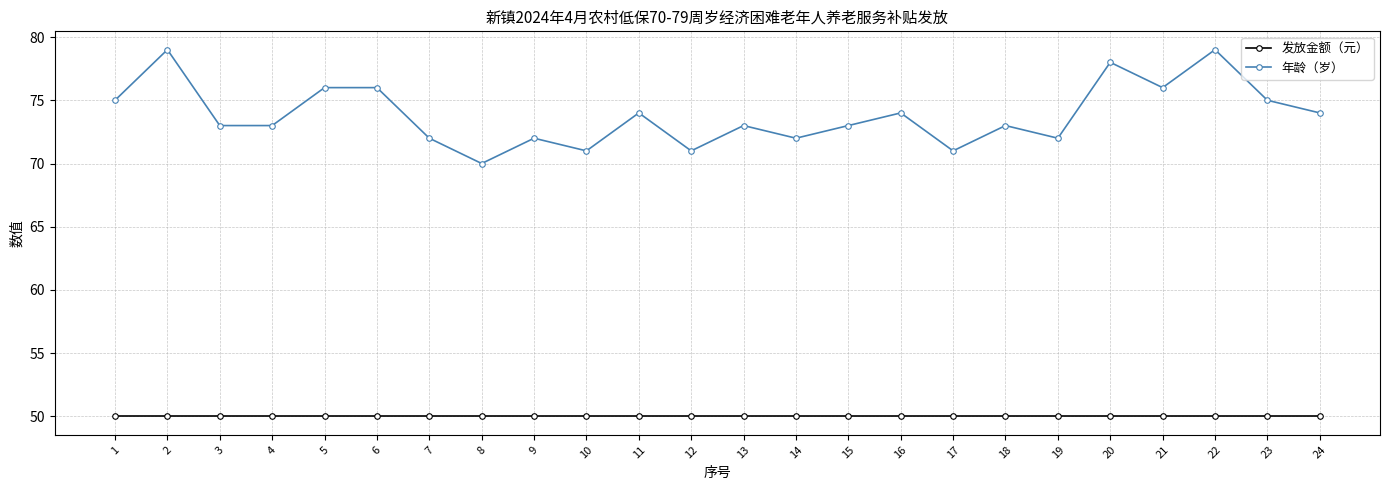

What is the total value across all series at 23?

125